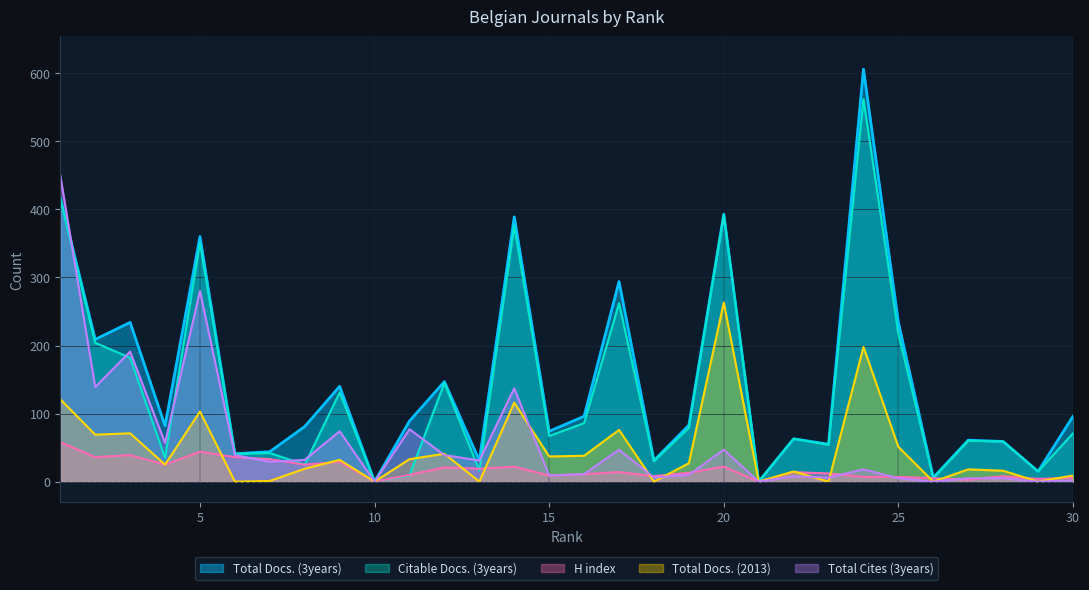

Reading left to right, extract all data points from this chart.

Total Docs. (3years): 1=417	2=209	3=234	4=82	5=360	6=41	7=44	8=81	9=140	10=0	11=89	12=147	13=31	14=389	15=74	16=96	17=294	18=31	19=83	20=393	21=0	22=63	23=55	24=606	25=234	26=6	27=61	28=59	29=15	30=96
Citable Docs. (3years): 1=416	2=204	3=182	4=35	5=351	6=41	7=42	8=25	9=131	10=0	11=9	12=145	13=16	14=376	15=67	16=86	17=262	18=30	19=79	20=392	21=0	22=63	23=54	24=562	25=217	26=5	27=60	28=59	29=15	30=71
H index: 1=58	2=36	3=39	4=25	5=44	6=36	7=33	8=25	9=29	10=0	11=10	12=21	13=19	14=22	15=9	16=11	17=14	18=8	19=13	20=22	21=0	22=14	23=12	24=7	25=7	26=5	27=3	28=8	29=4	30=6
Total Docs. (2013): 1=121	2=69	3=71	4=25	5=103	6=0	7=1	8=19	9=32	10=0	11=33	12=41	13=0	14=116	15=37	16=38	17=76	18=0	19=27	20=263	21=0	22=15	23=0	24=198	25=51	26=0	27=18	28=16	29=0	30=9
Total Cites (3years): 1=450	2=139	3=191	4=57	5=280	6=39	7=29	8=32	9=74	10=0	11=77	12=39	13=31	14=137	15=9	16=11	17=47	18=6	19=10	20=47	21=0	22=8	23=6	24=18	25=5	26=0	27=5	28=5	29=0	30=2